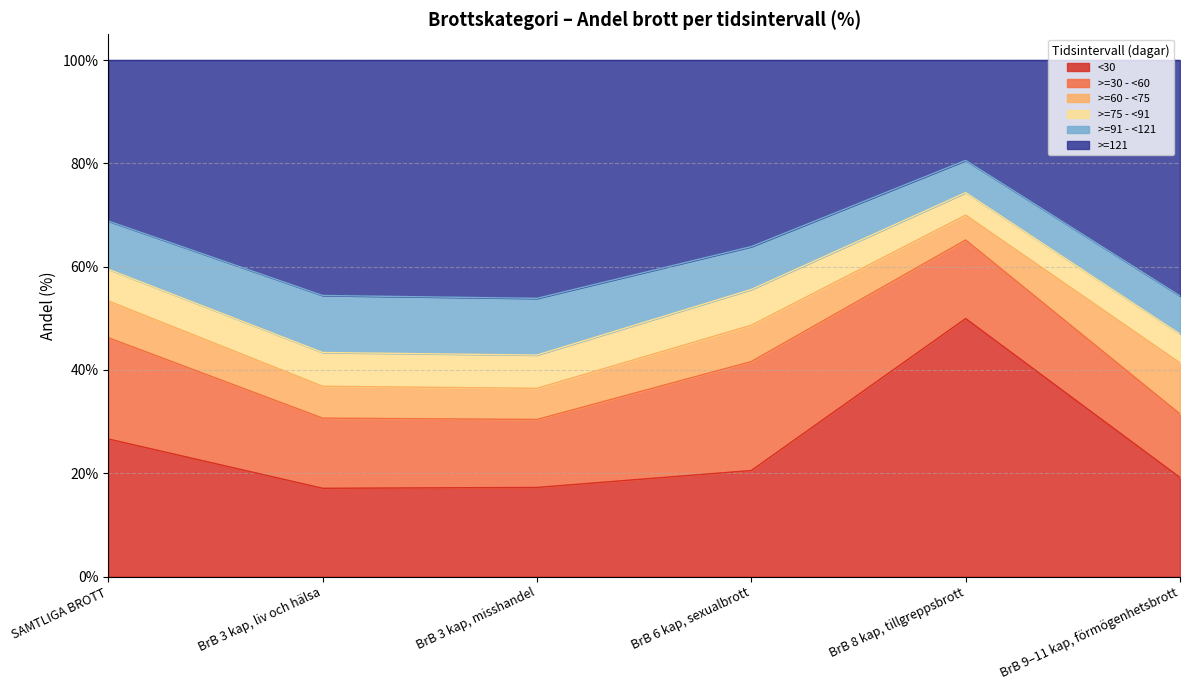

Which label corresponds to the largest value in the chart?

BrB 8 kap, tillgreppsbrott